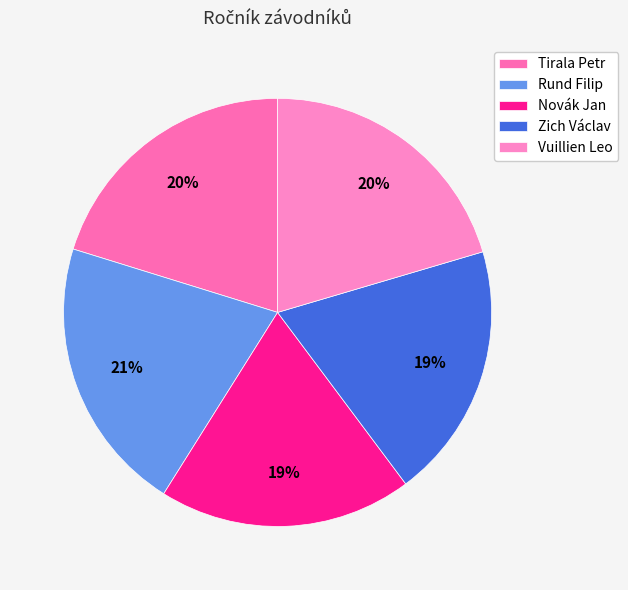

To the nearest percent, what percentage of the pie is Novák Jan?

19%